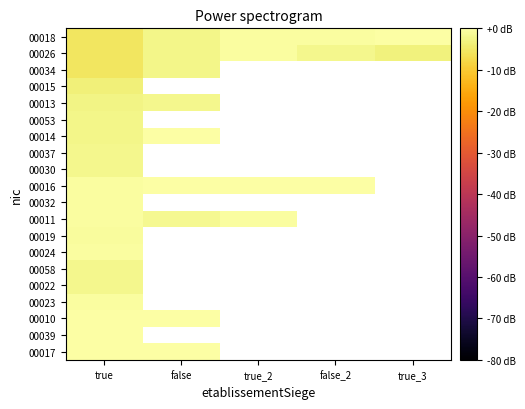

At which category is the sum across all series the highest?

true